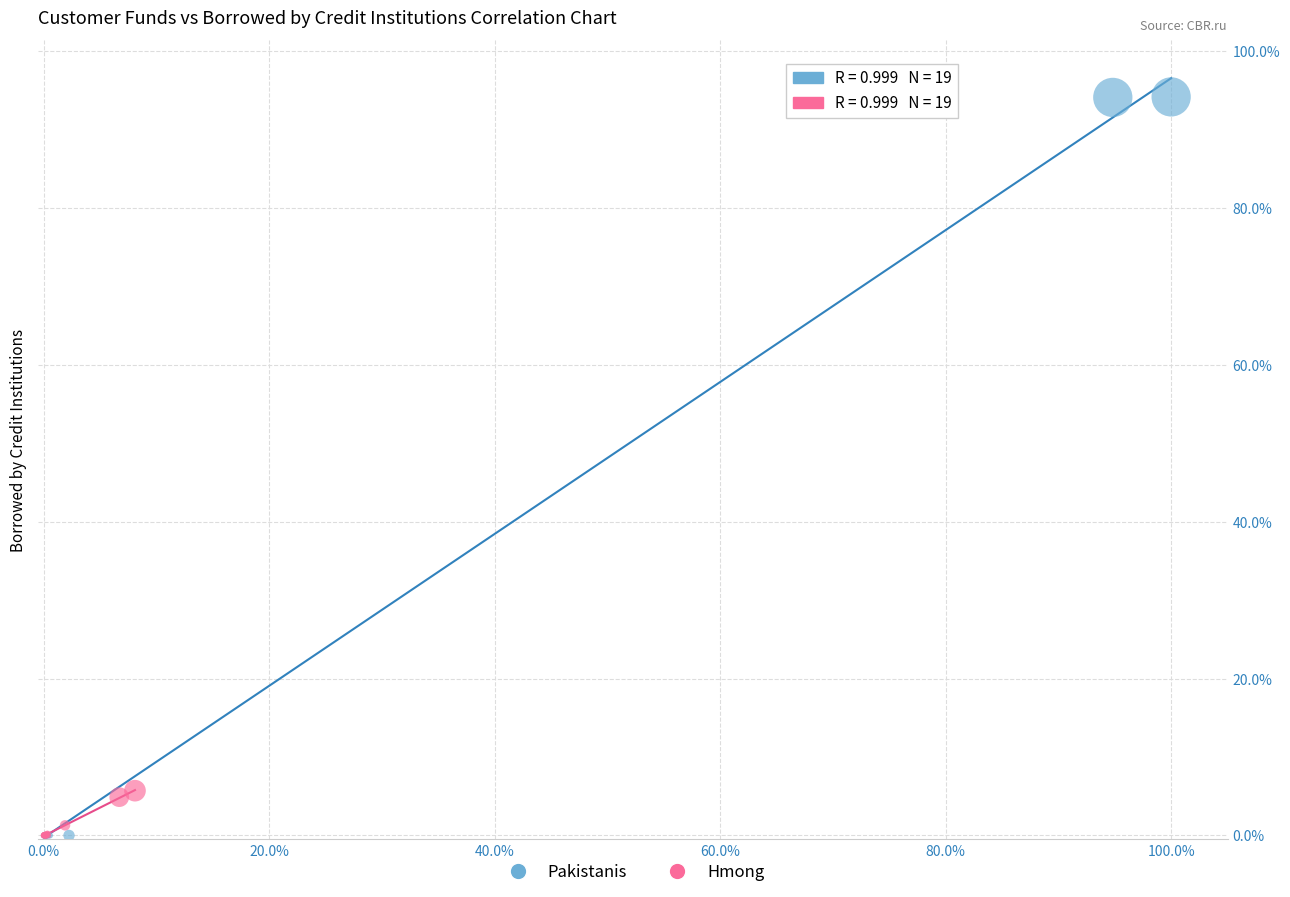

Which series contains the highest Y value?

Pakistanis